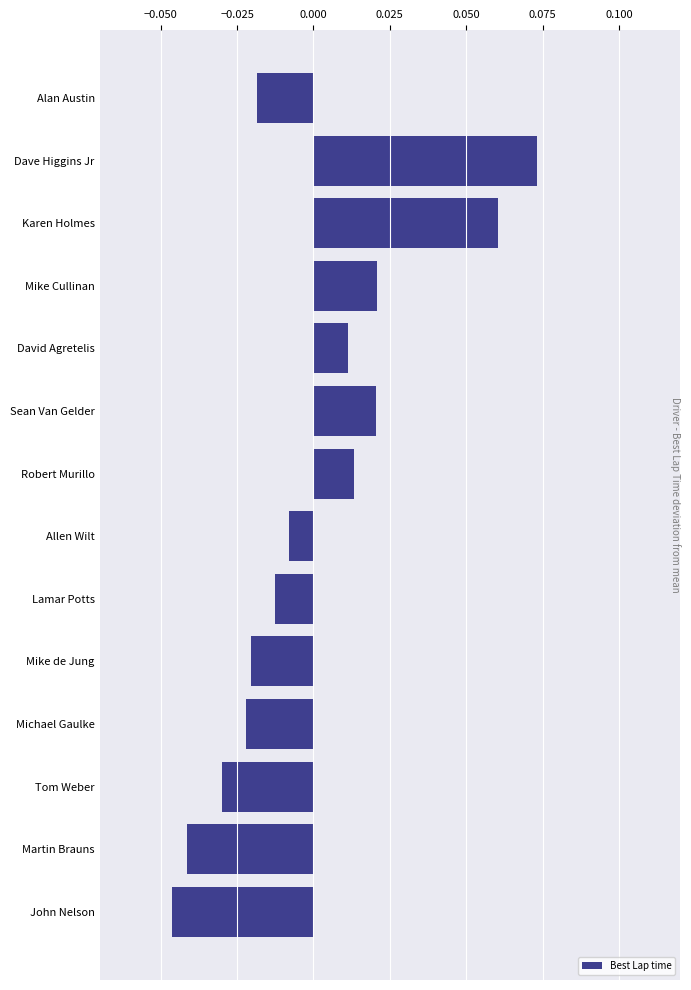

Which label corresponds to the smallest value in the chart?

John Nelson